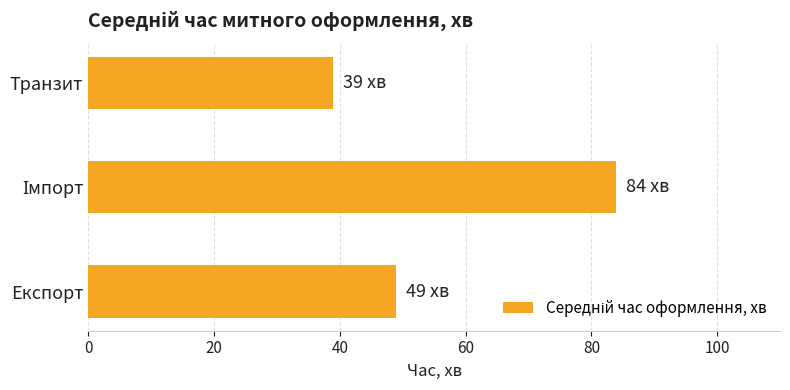

Count the number of categories in the chart.

3